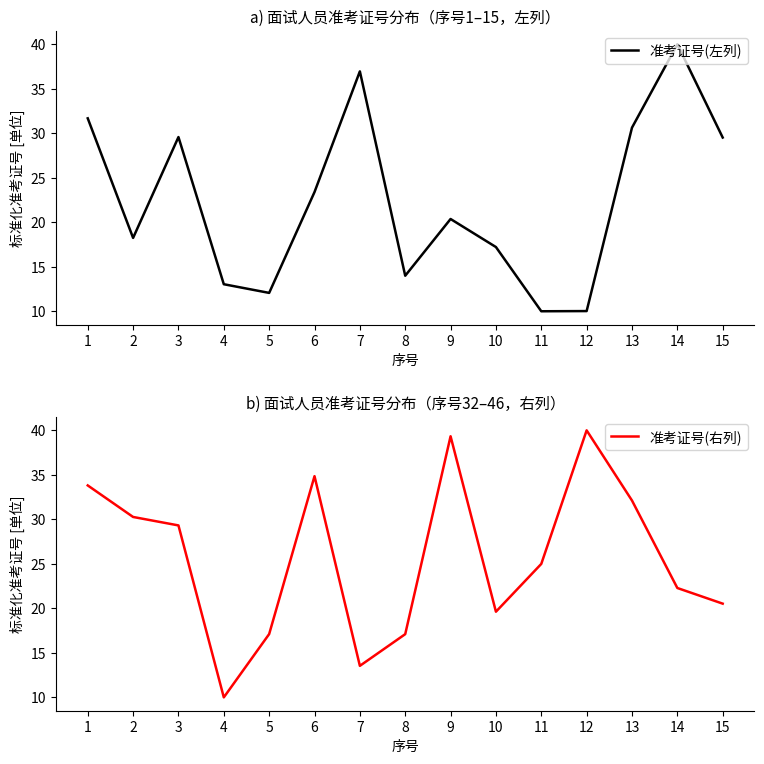

List the labels in order of 准考证号(右列) value, largest first.

12, 9, 6, 1, 13, 2, 3, 11, 14, 15, 10, 5, 8, 7, 4